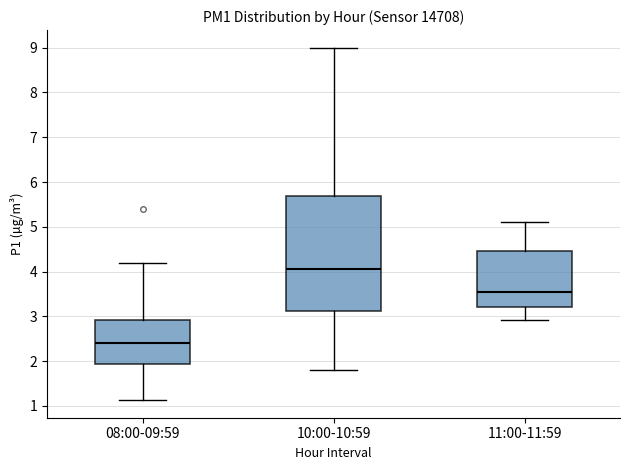

Comparing the boxes themselves (not the whiskers), which one is the tallest?

10:00-10:59